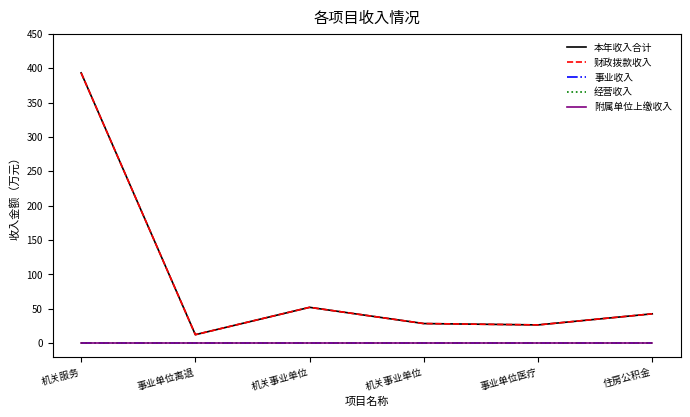

True or false: 附属单位上缴收入 and 本年收入合计 cross at least once.

False